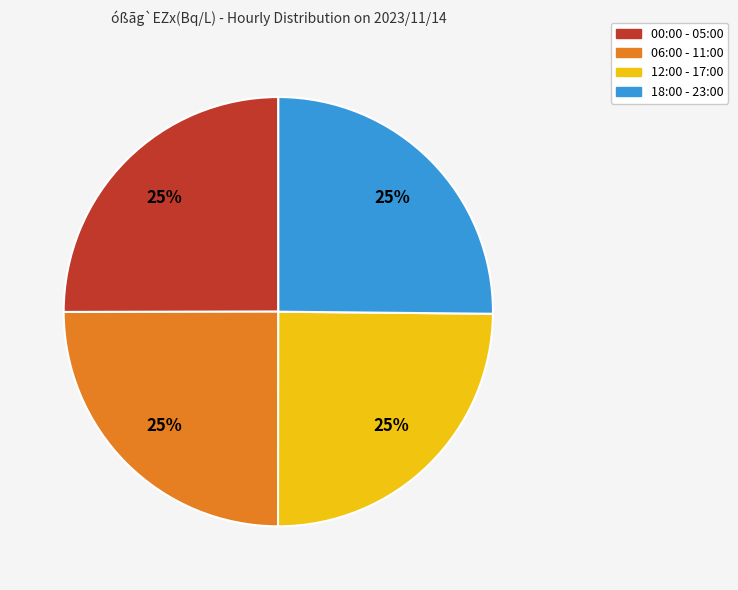

Is there a majority slice in this chart?

No